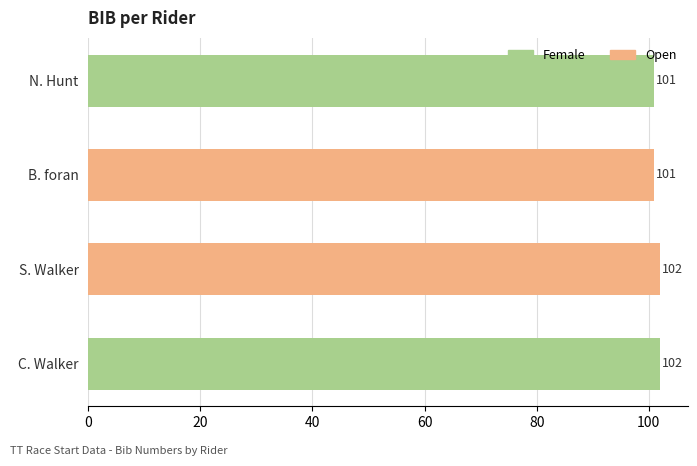

Are the bars grouped side by side (vs. stacked)?

No